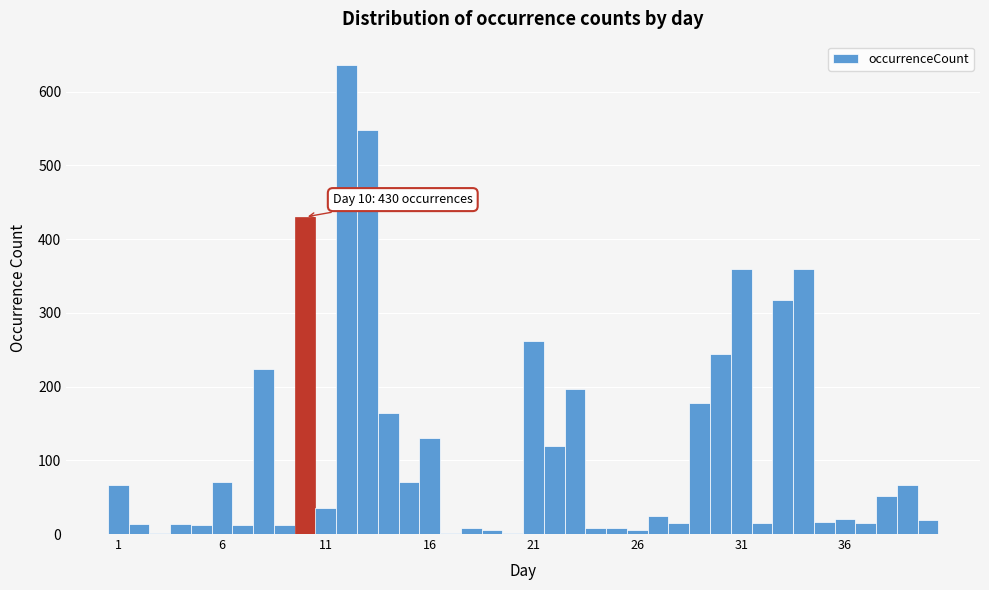

Read against the x-axis, roughly where is the centre of the tallest bar?

12.0